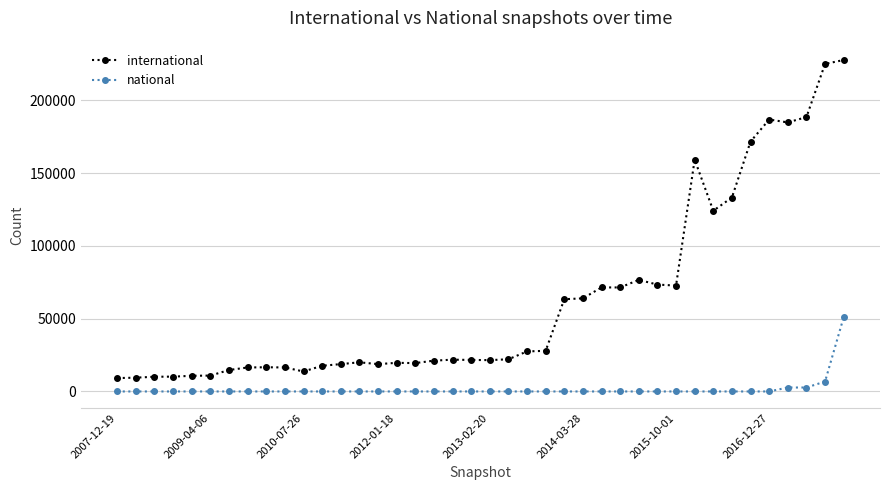

What is the average value of the national series?

1581